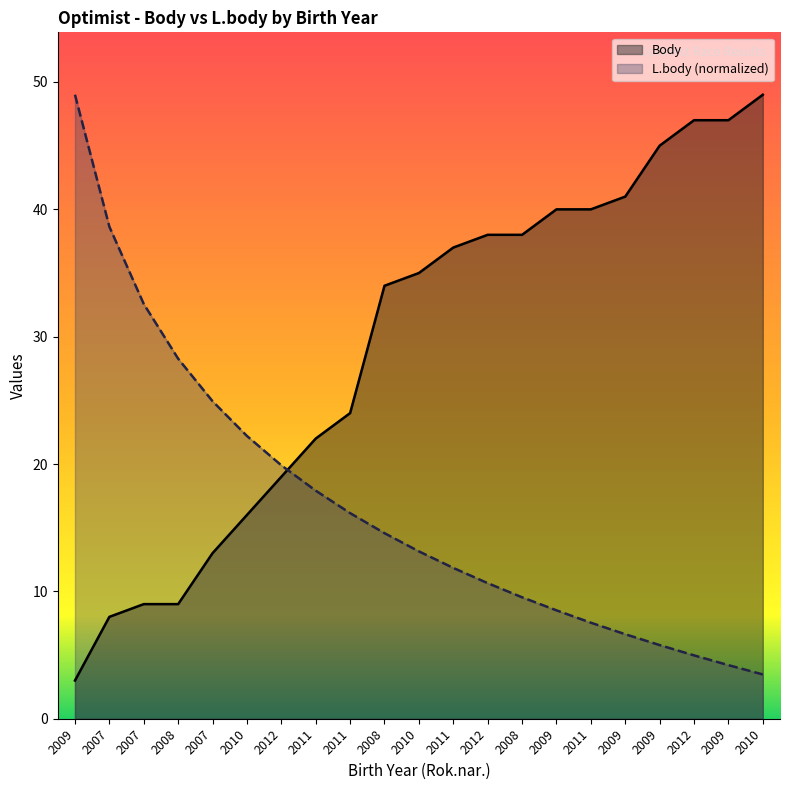

Which series has the largest total across all categories?

Body